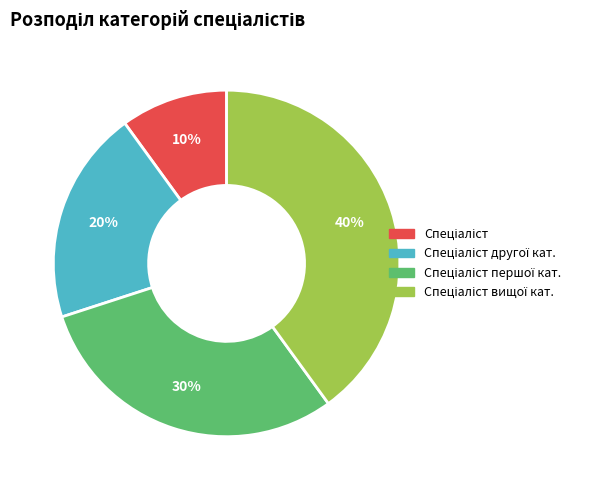

Does any single category account for the majority?

No